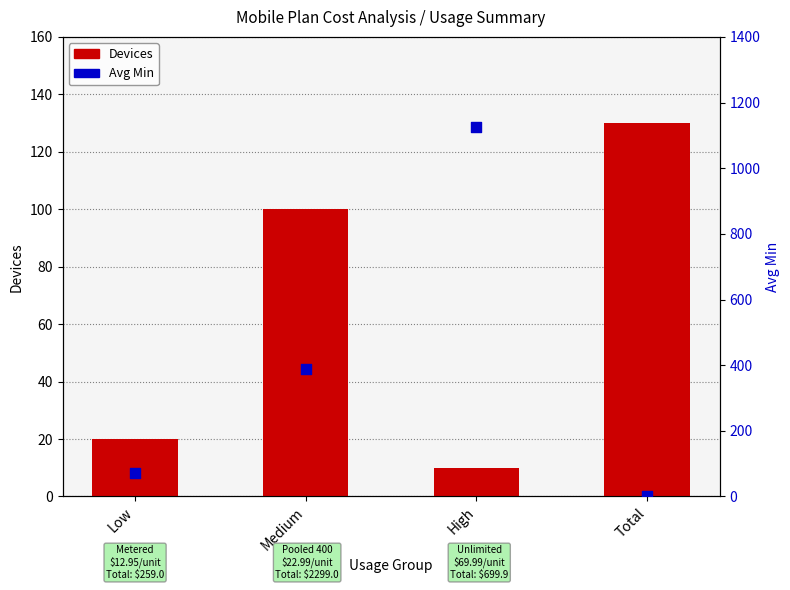

Is the value of Avg Min at Total greater than the value of Devices at High?

No